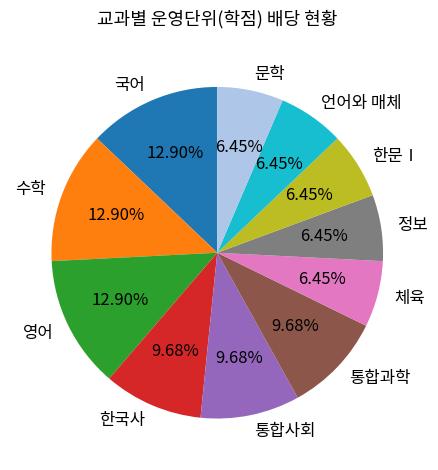

Is the sum of 통합사회 and 수학 greater than half?

No